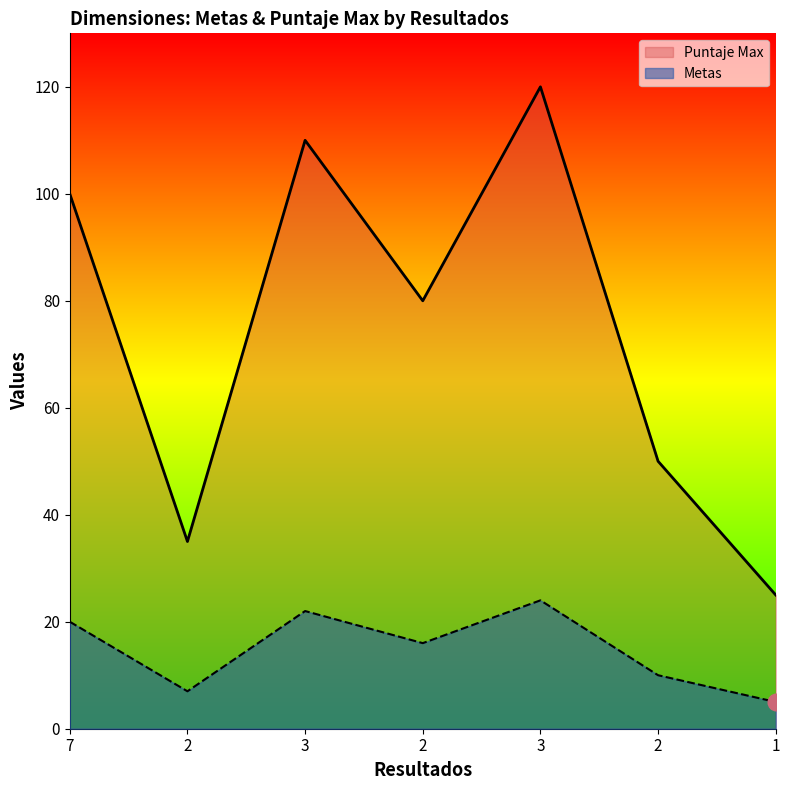

True or false: Metas and Puntaje Max intersect in this chart.

False